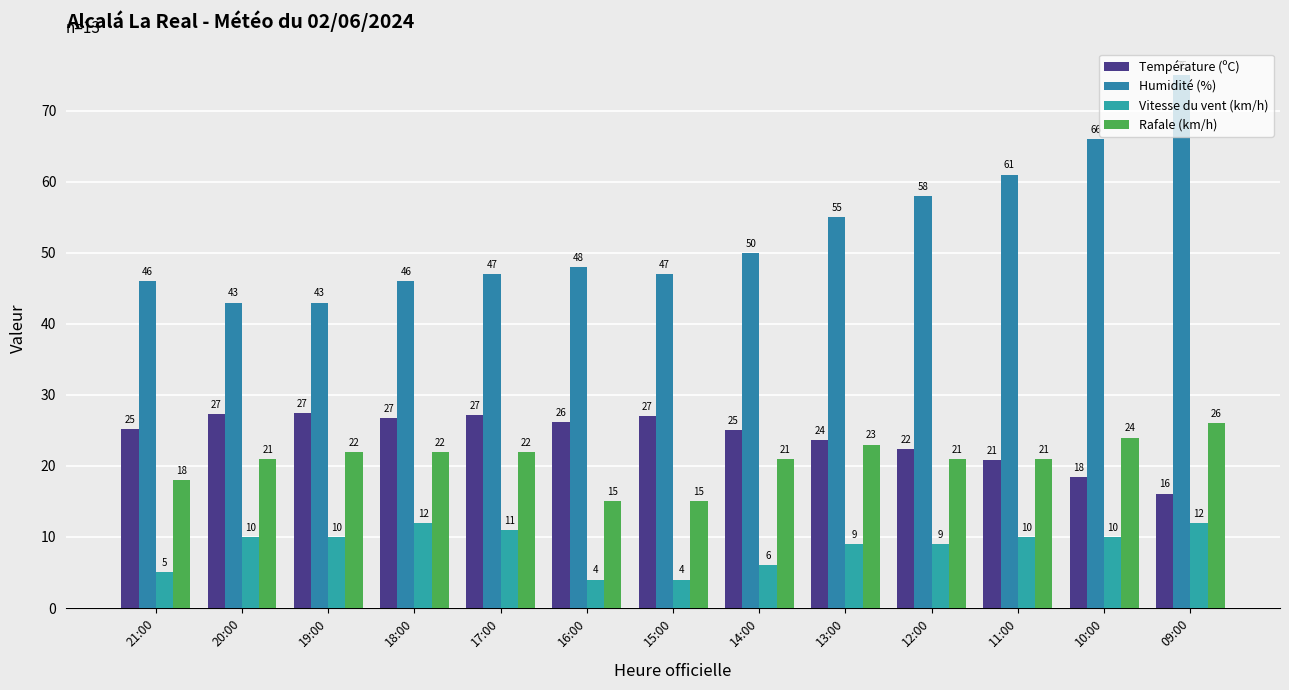

At which category is the sum across all series the highest?

09:00